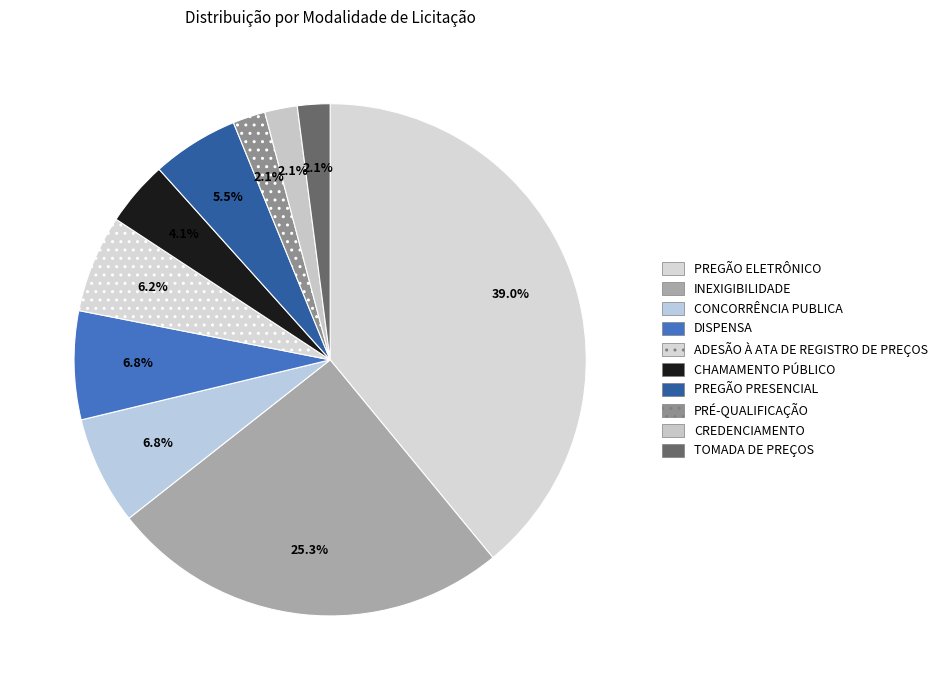

To the nearest percent, what portion does CONCORRÊNCIA PUBLICA represent?

7%